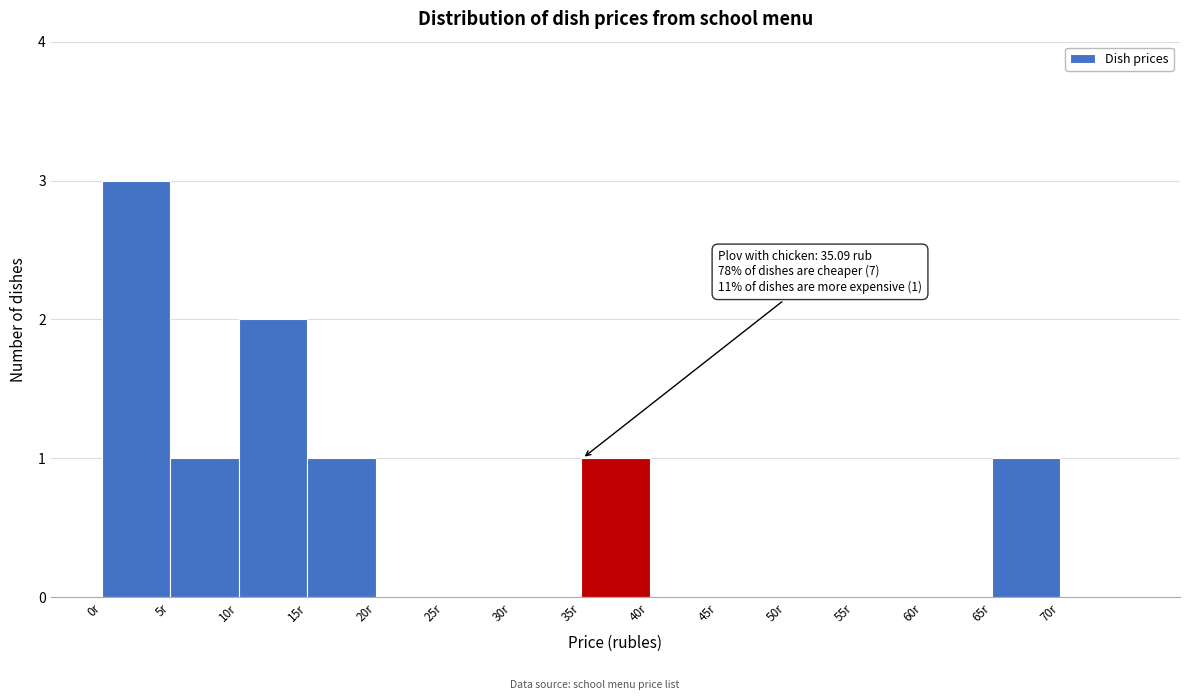

Over which range of the x-axis is the bar tallest?

0 to 5